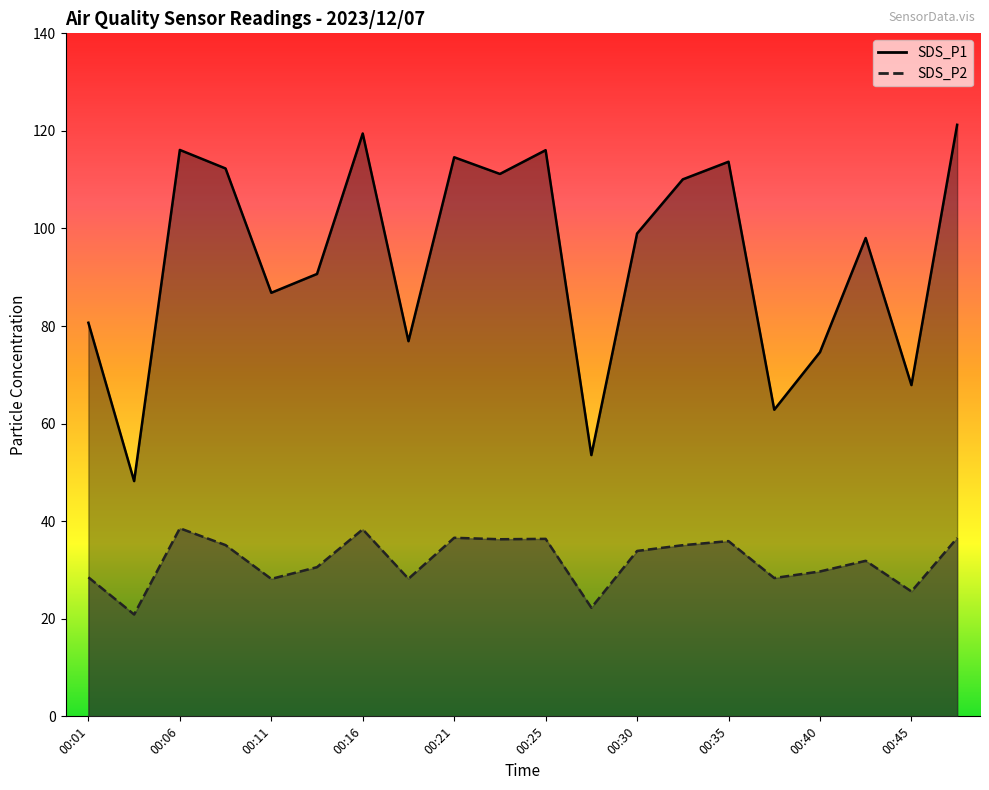

Read the SDS_P2 value at 00:25.

36.4